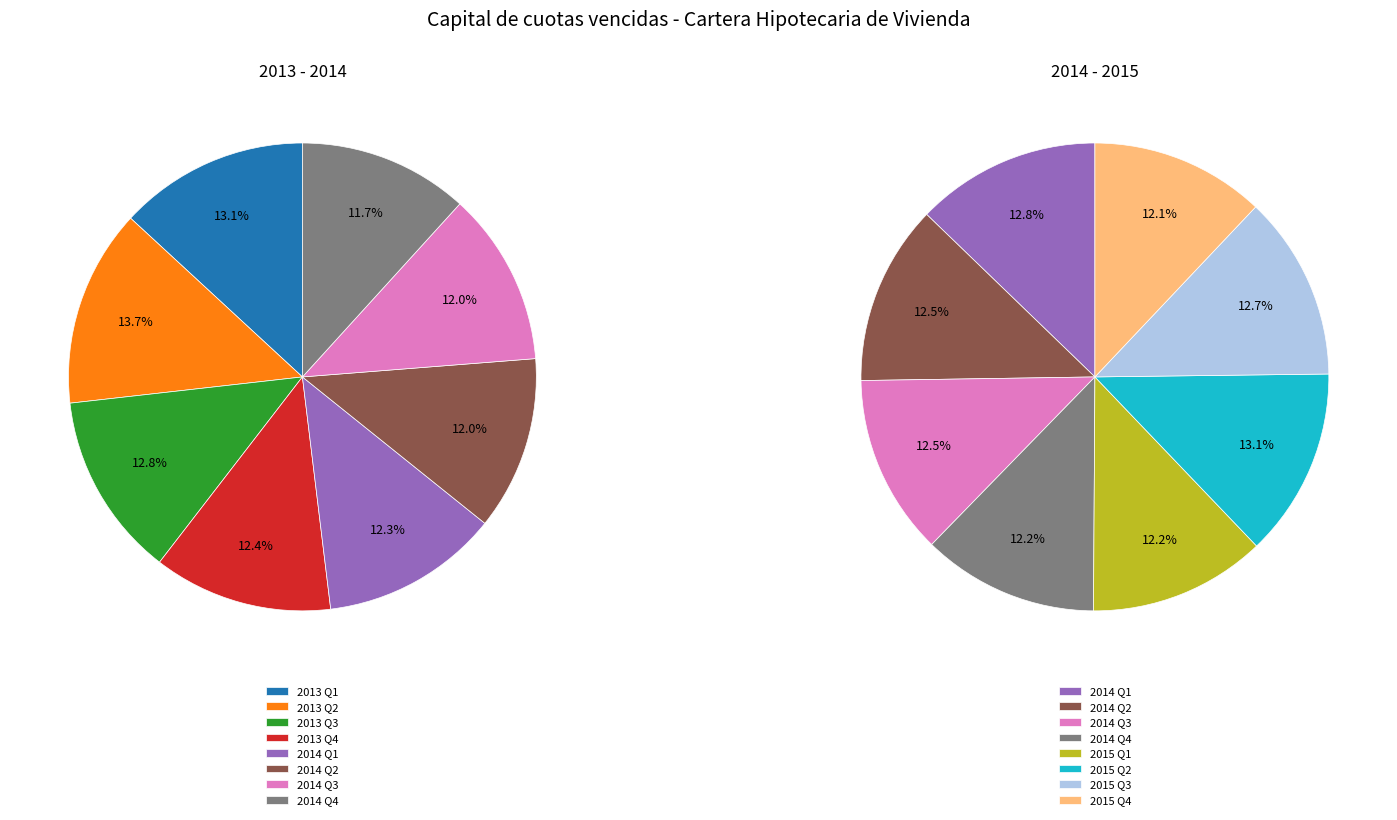

Is there any slice that represents more than half of the pie?

No